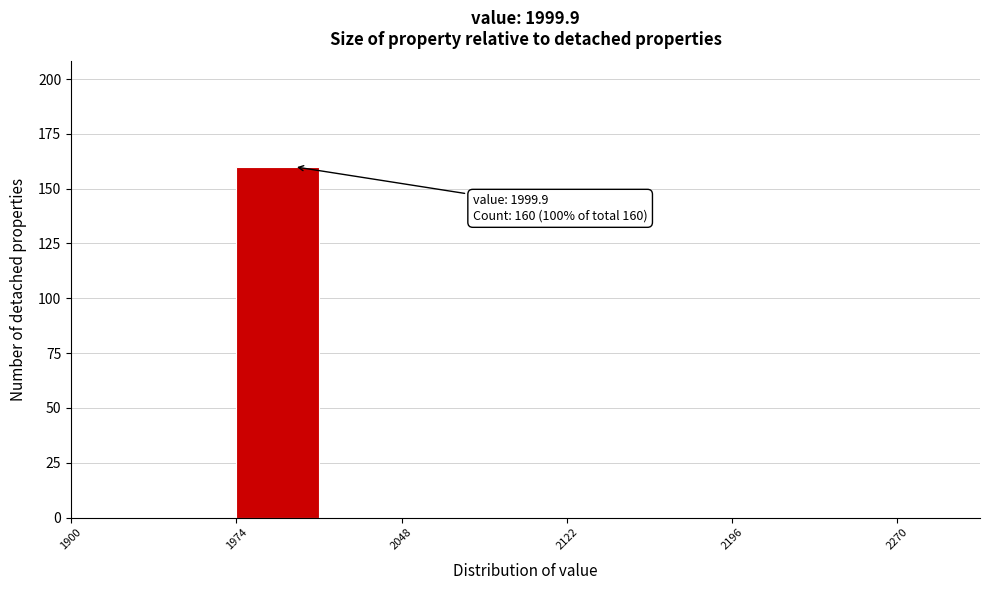

Read against the x-axis, roughly where is the centre of the tallest bar?

1990